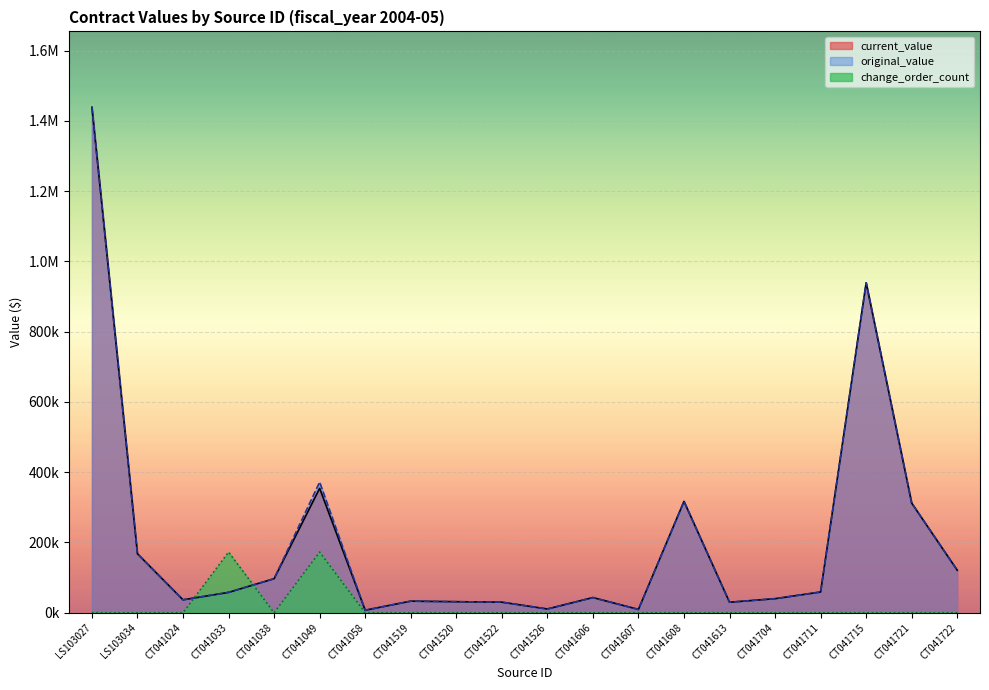

Between CT041715 and CT041519, which is larger?

CT041715